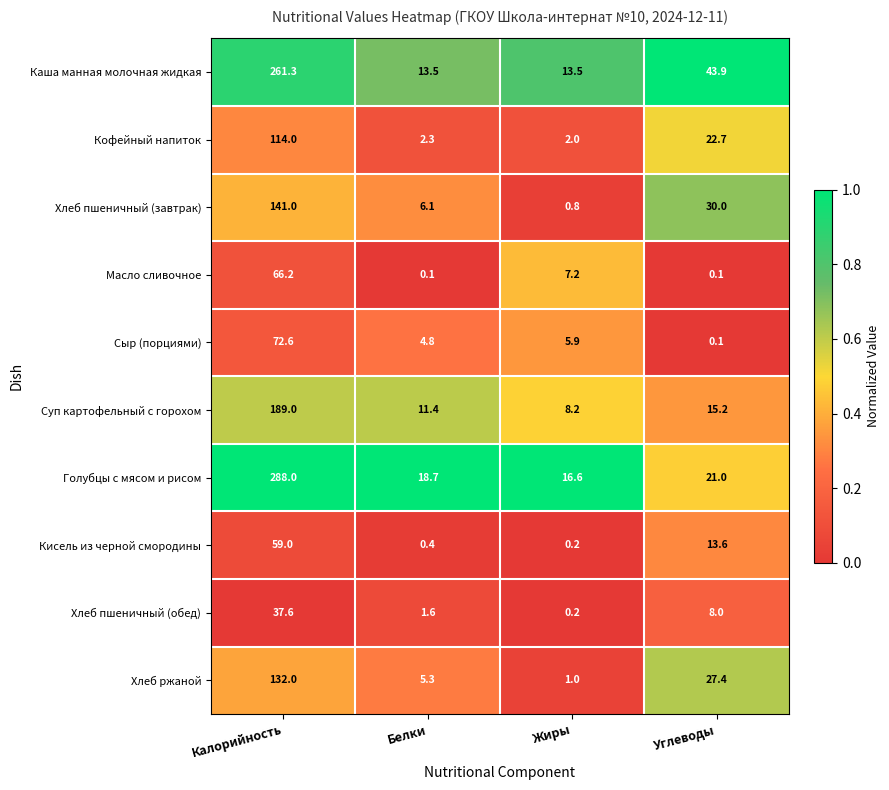

Is it true that Хлеб пшеничный (завтрак) equals 86.7 at Калорийность?

False